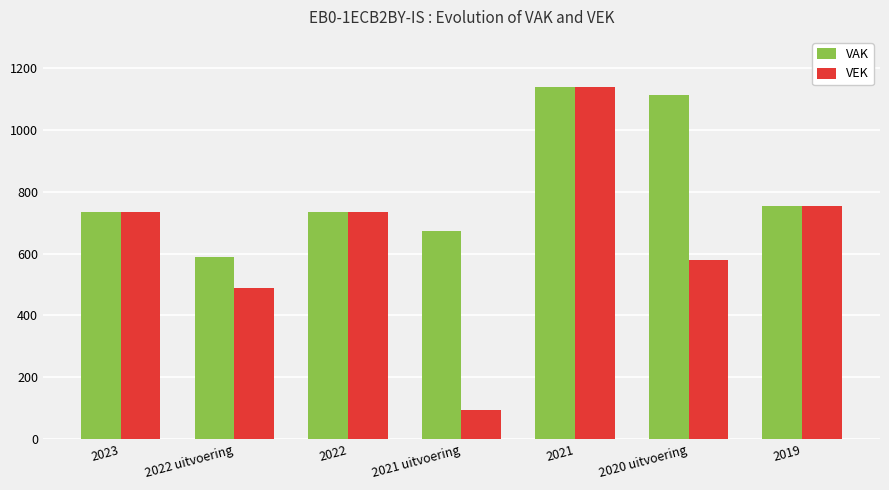

At 2020 uitvoering, list the series in order from smallest to largest.

VEK, VAK